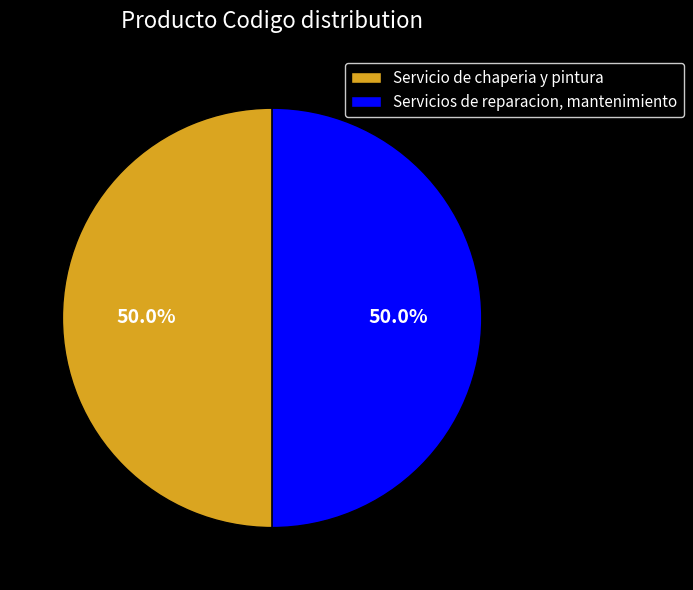

Approximately how many times larger is the value at Servicio de chaperia y pintura compared to Servicios de reparacion, mantenimiento?

1.0